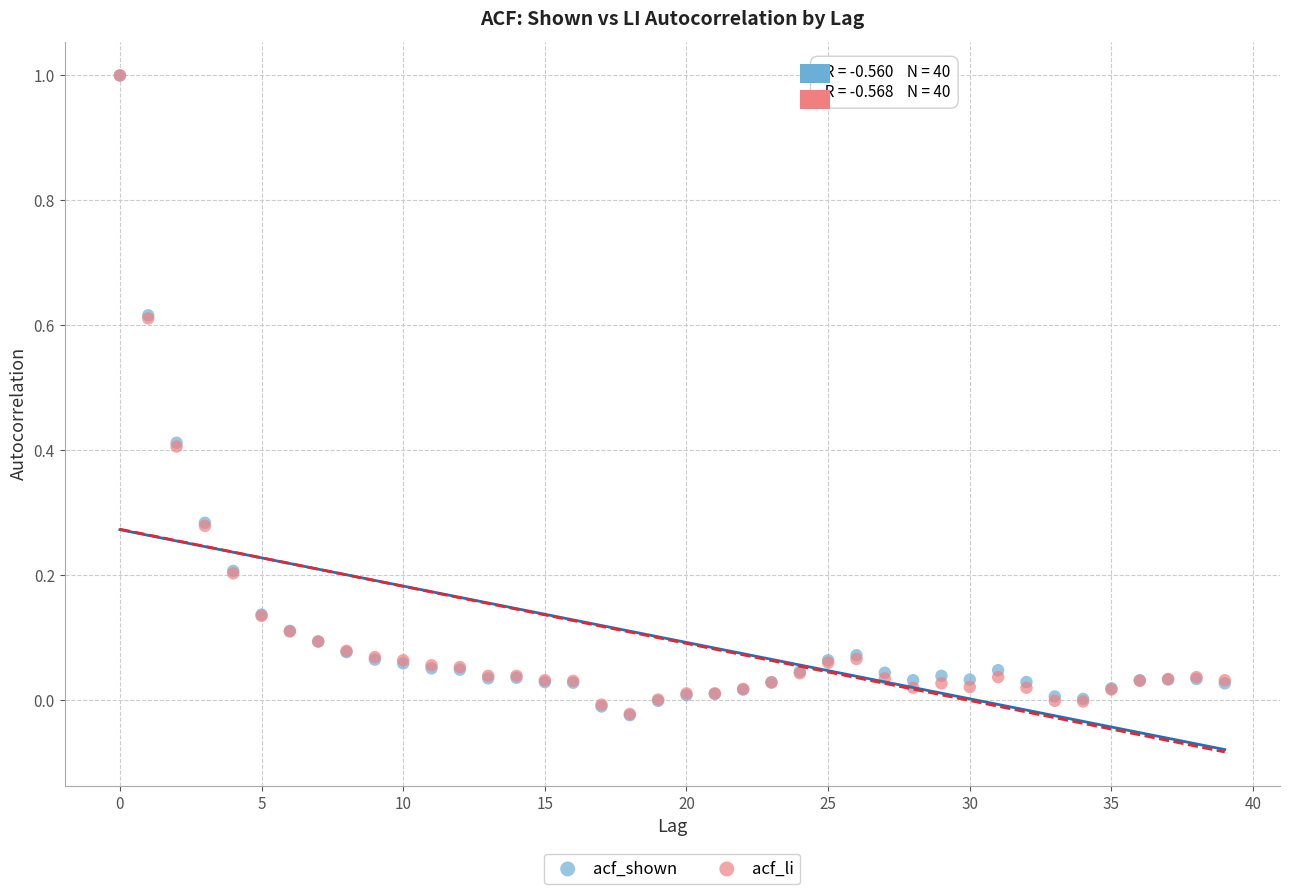

What are all the series names shown in the legend?

acf_shown, acf_li